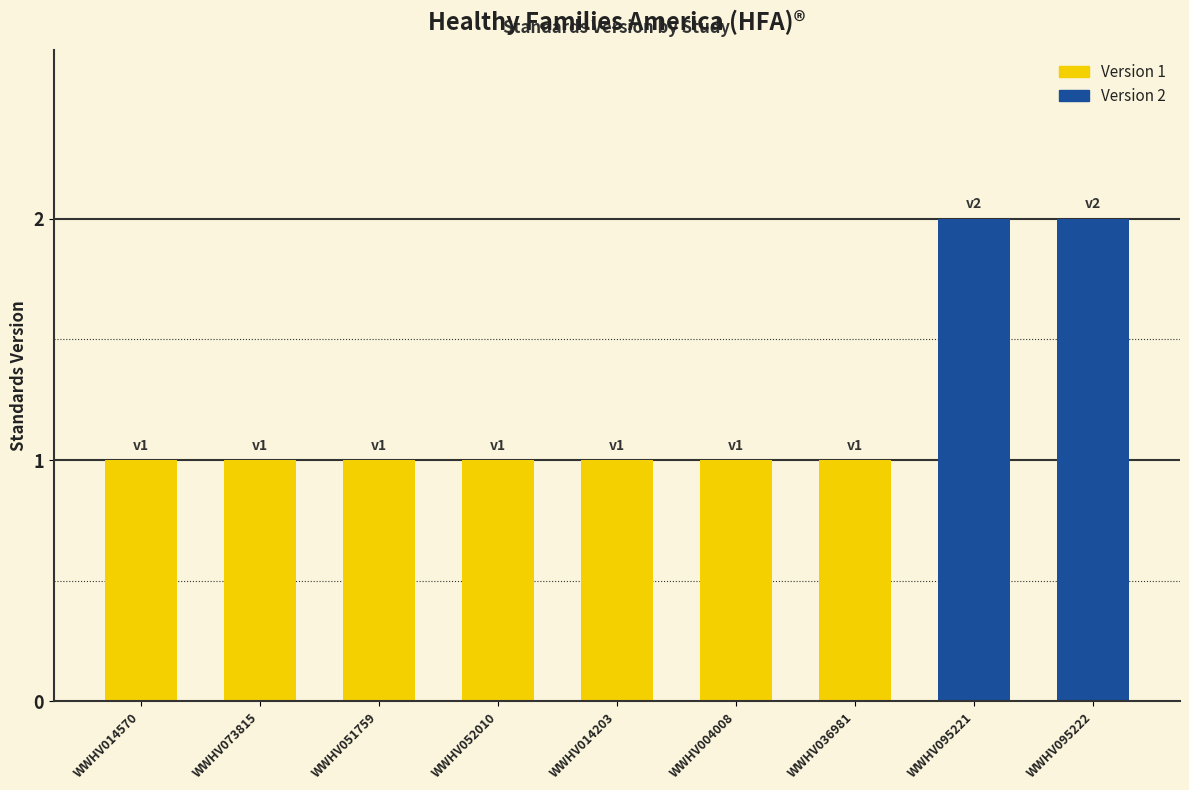

True or false: the data shows 2 at WWHV014203.

False